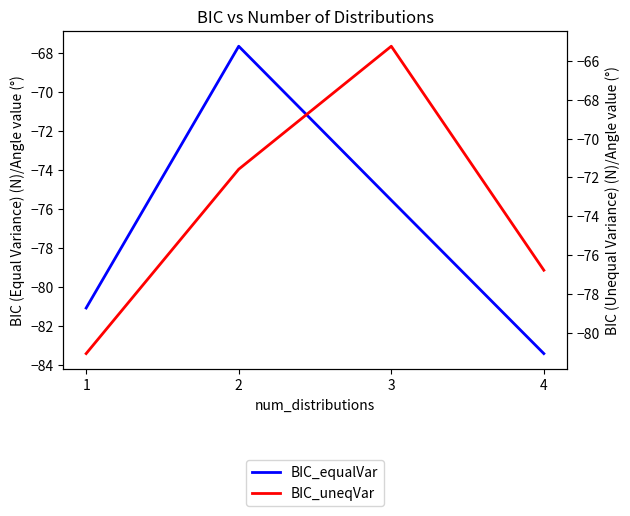

Where is BIC_uneqVar nearest to the value -73?

2